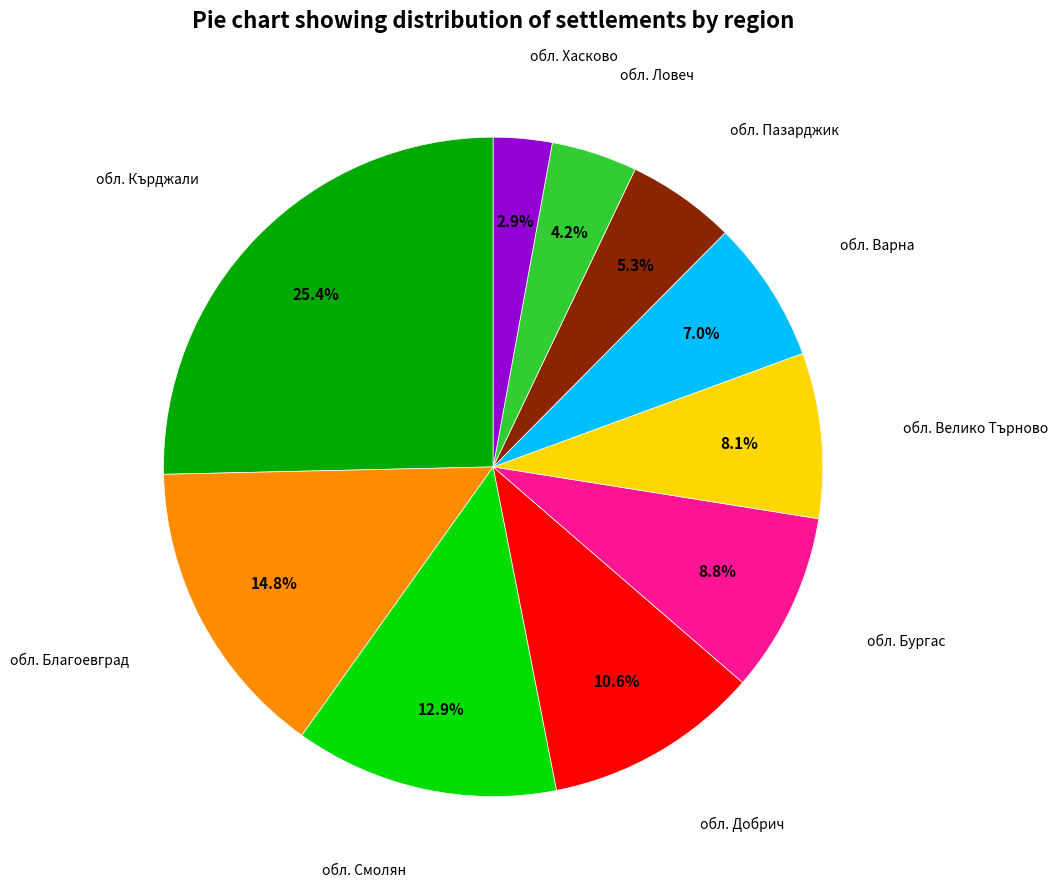

Does any single category account for the majority?

No